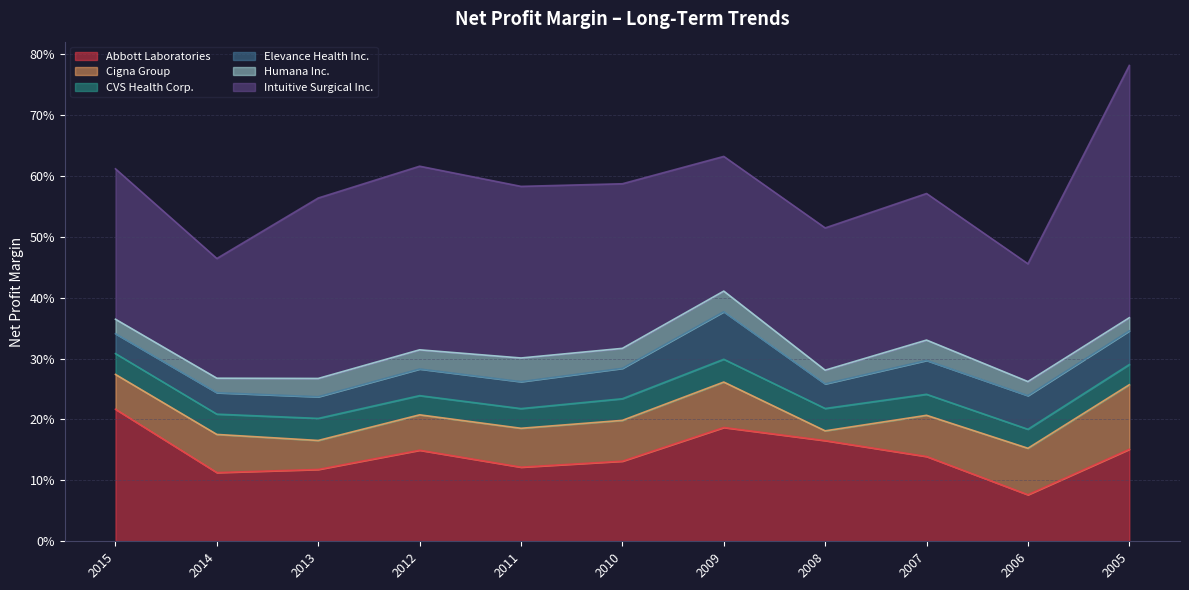

What is the value of the Cigna Group point at the 4th from the left?

0.1